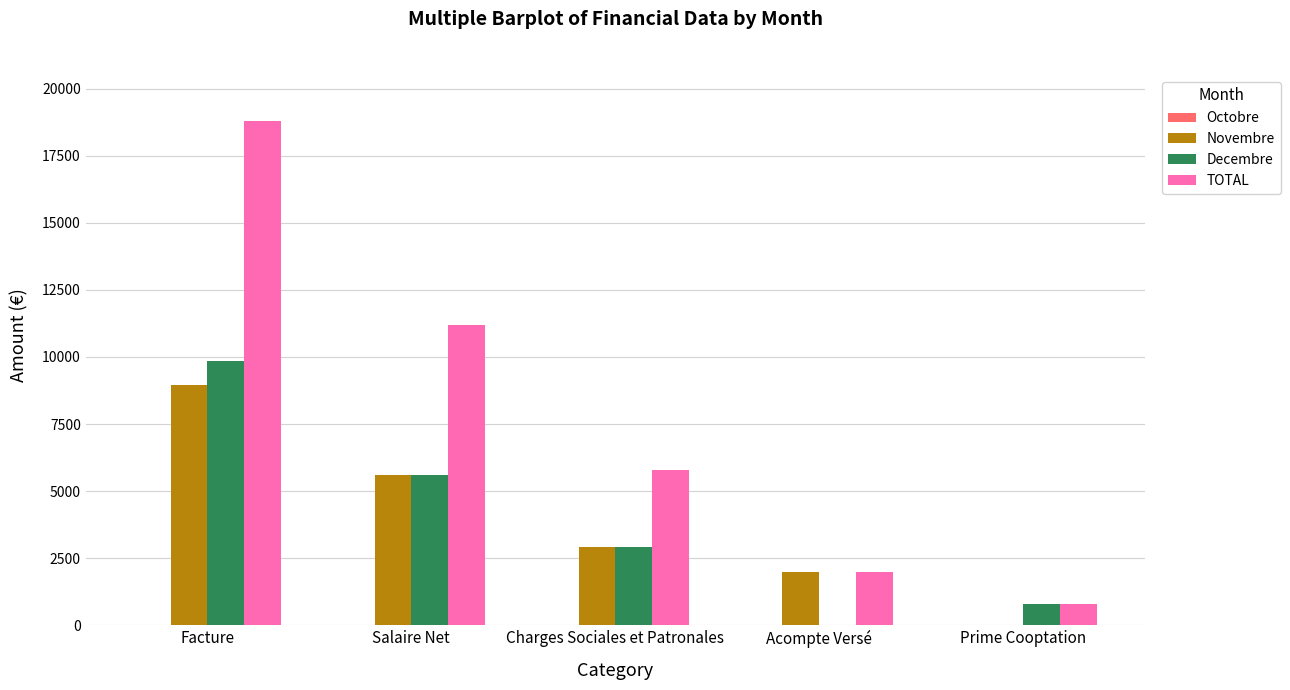

Which series has the largest total across all categories?

TOTAL